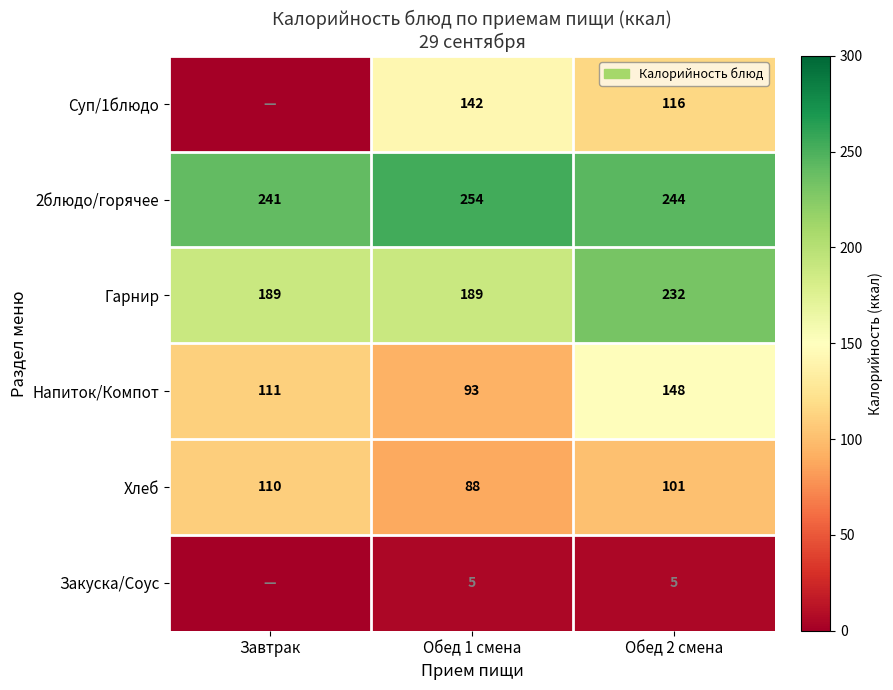

How many data points in 2блюдо/горячее are less than 244?

1